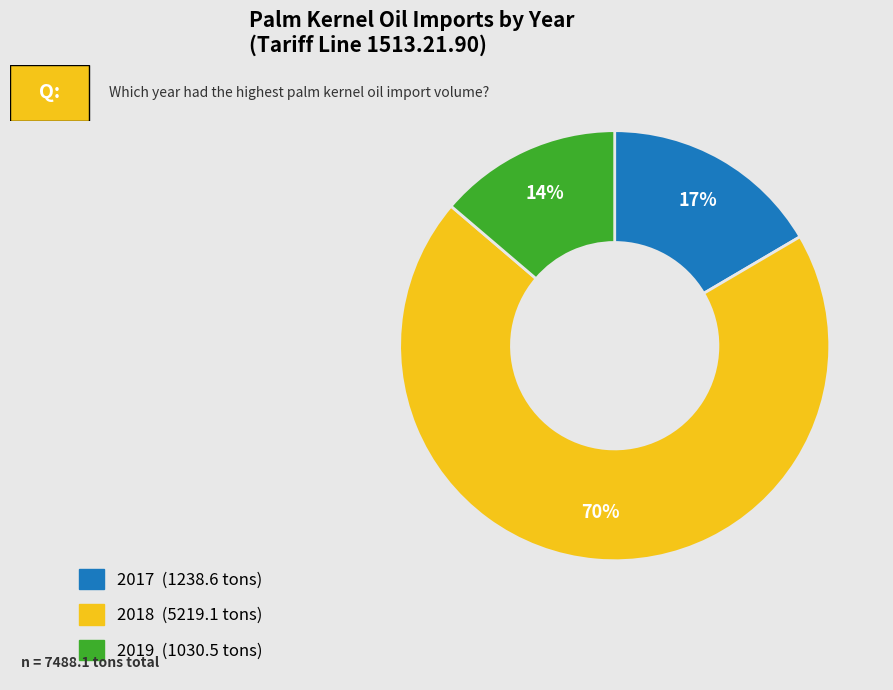

Does any single category account for the majority?

Yes